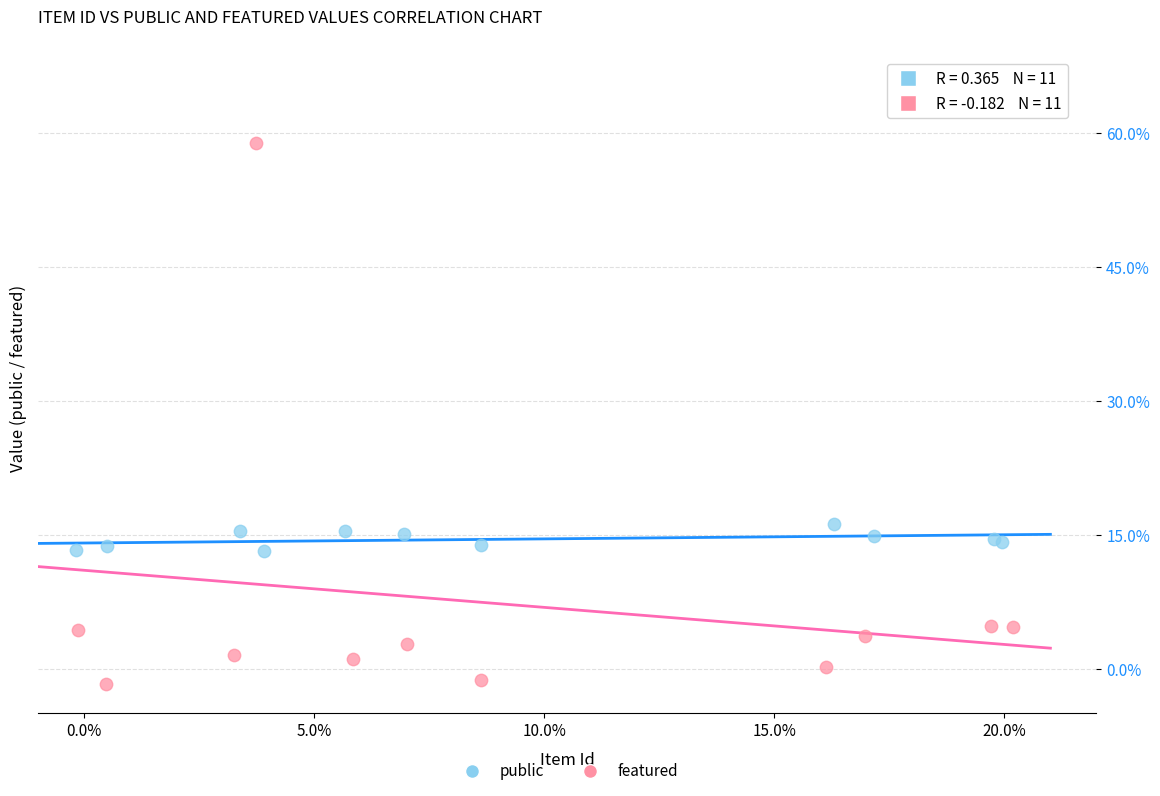

Which series reaches the maximum Y coordinate?

featured